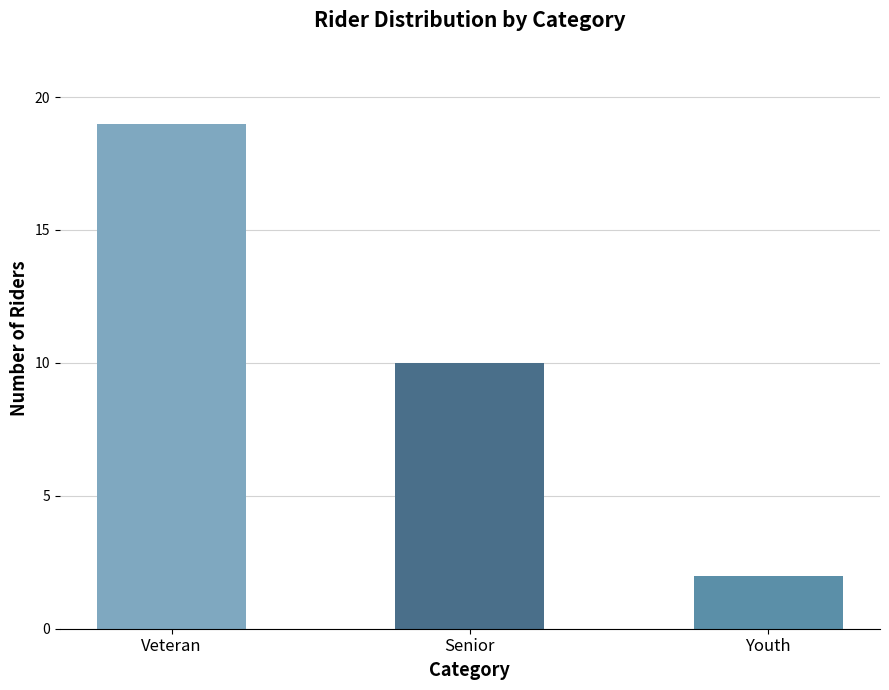

What value does the data have at Senior?

10